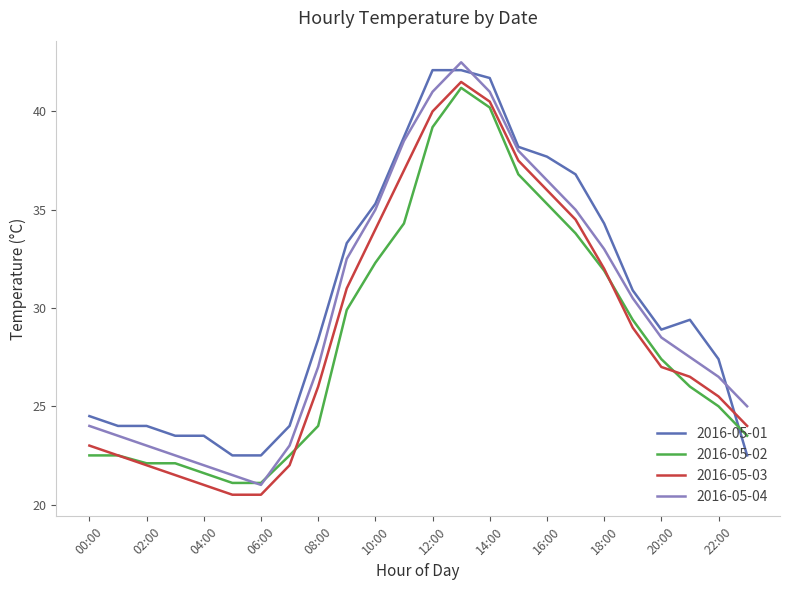

How many interior local peaks does the 2016-05-04 series have?

1